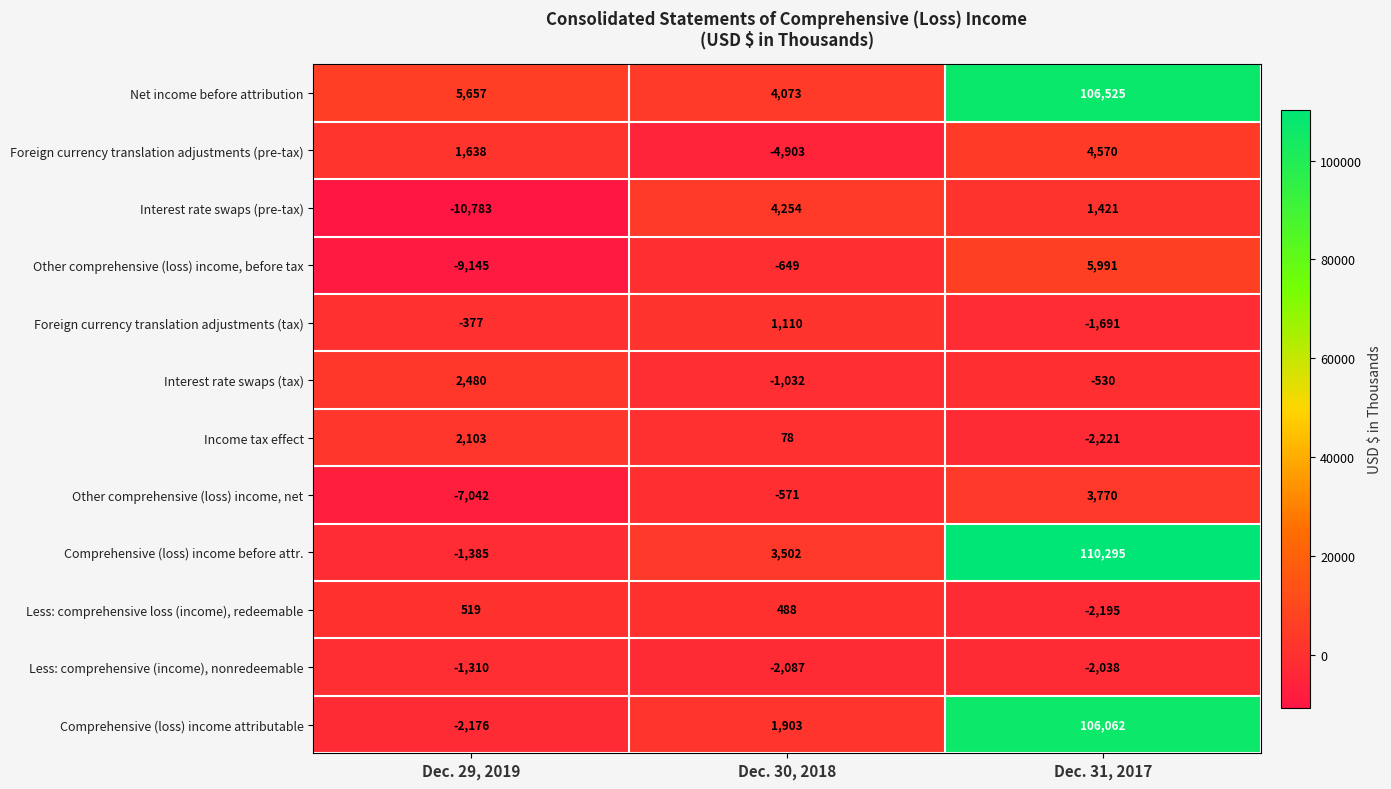

Rank the categories by Other comprehensive (loss) income, net value from lowest to highest.

Dec. 29, 2019, Dec. 30, 2018, Dec. 31, 2017